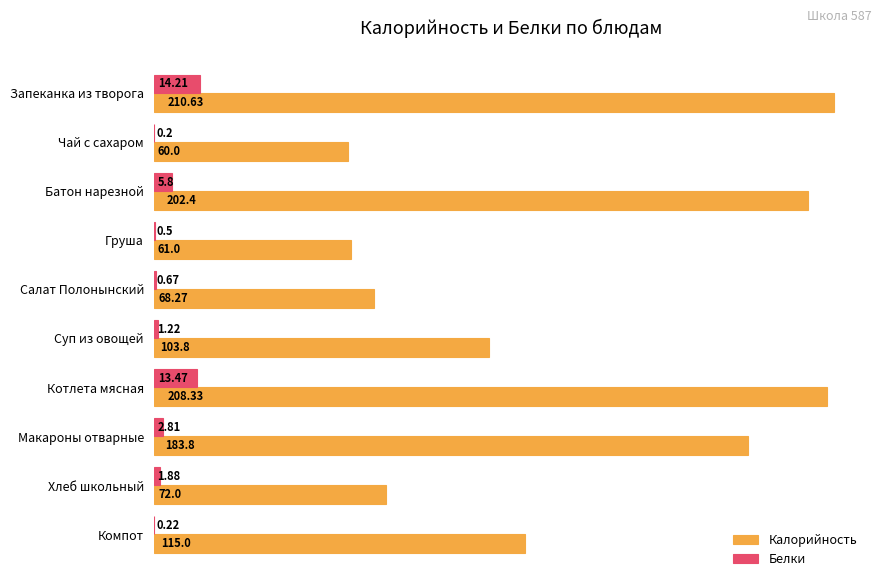

Which category has the highest value across all series?

Запеканка из творога